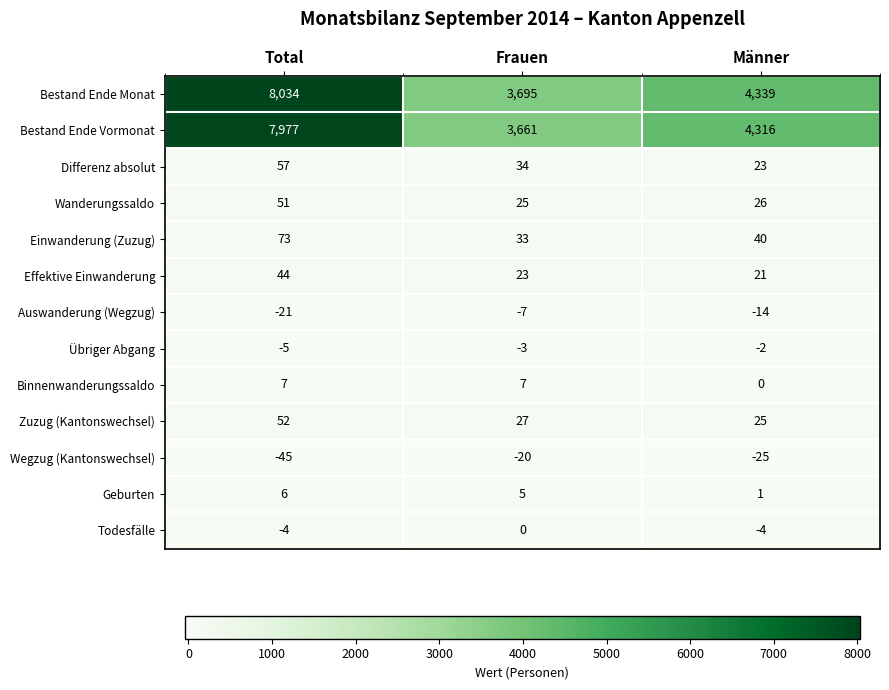

What is the difference between the highest and lowest values at Total?

8079